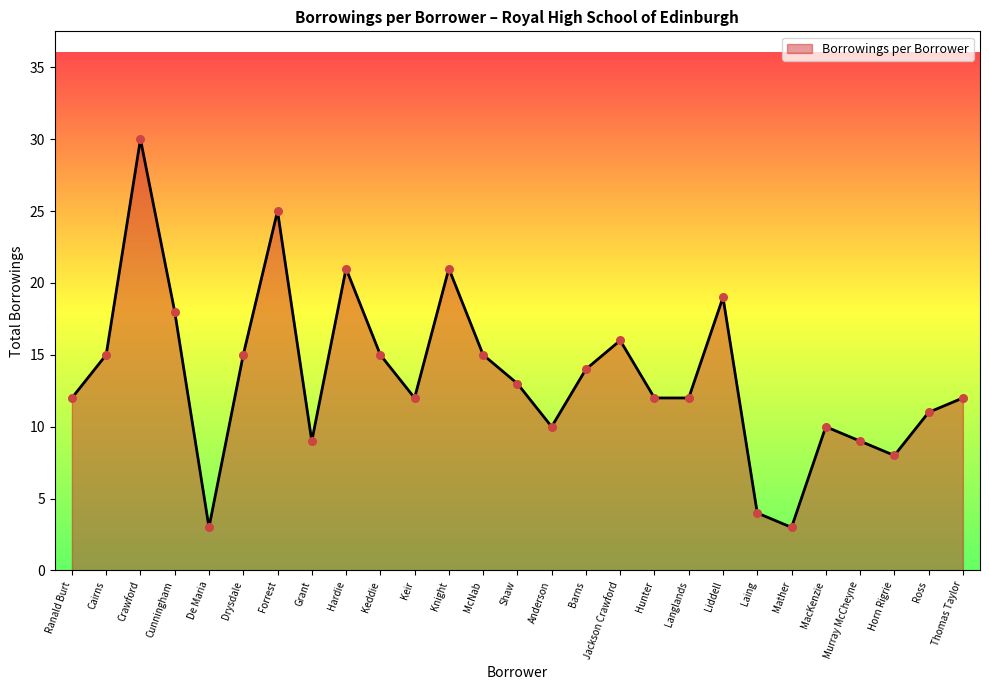

What is the change in value from Keir to Shaw?

+1